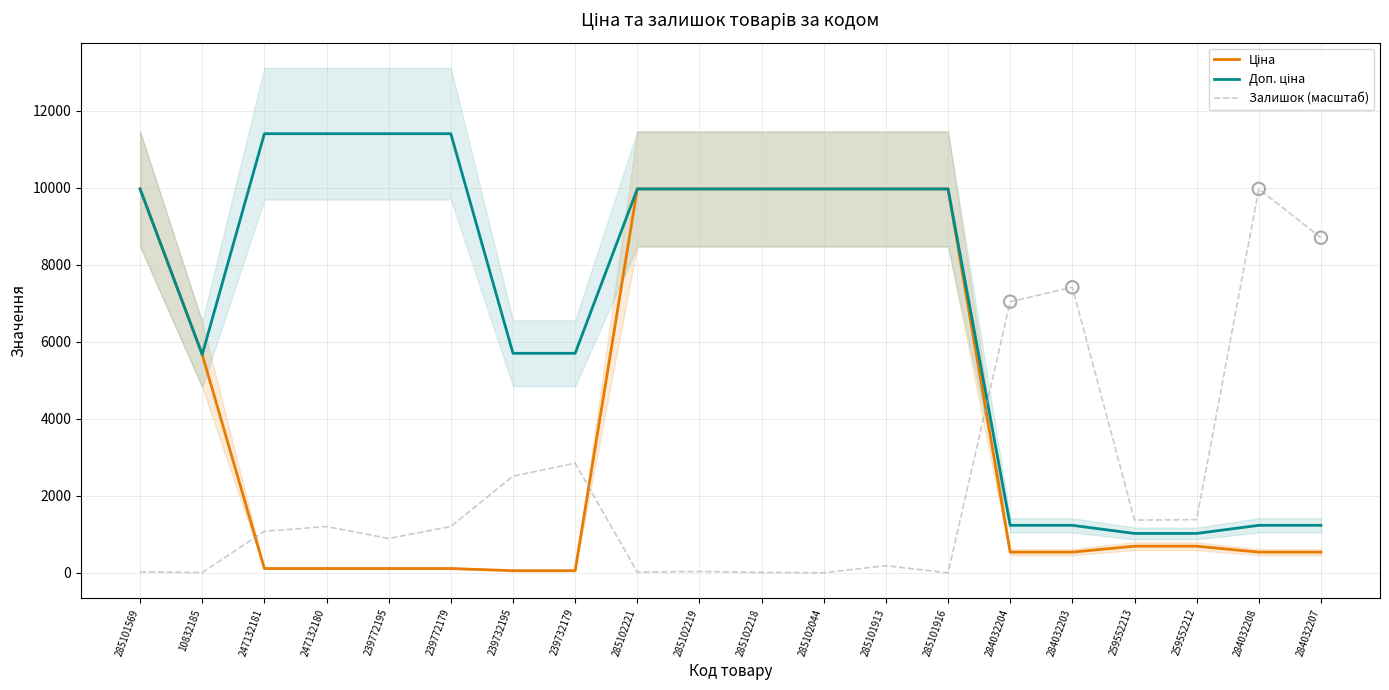

Which series contains the highest Y value?

Доп. ціна